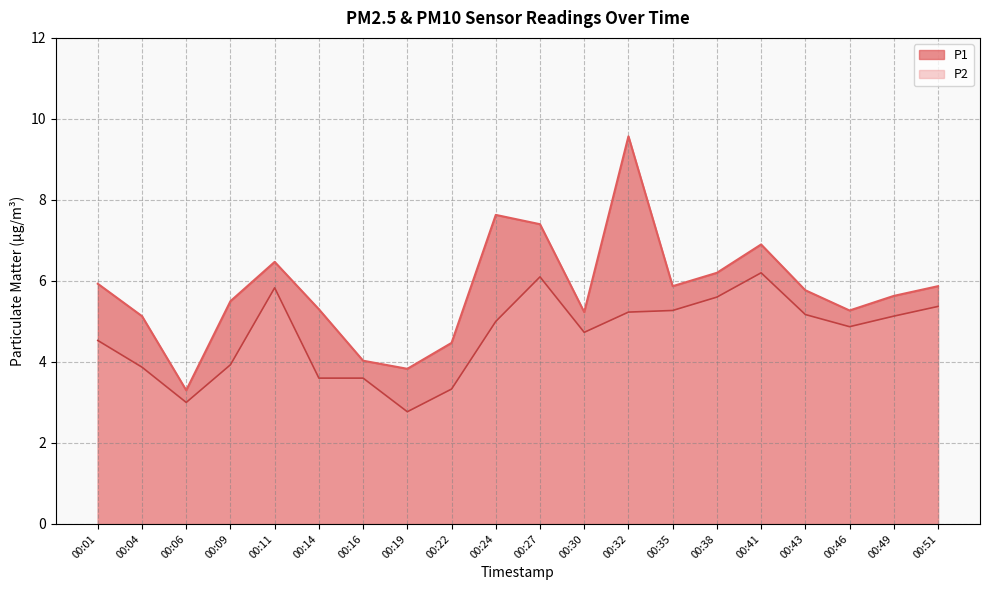

True or false: P1 and P2 intersect in this chart.

False